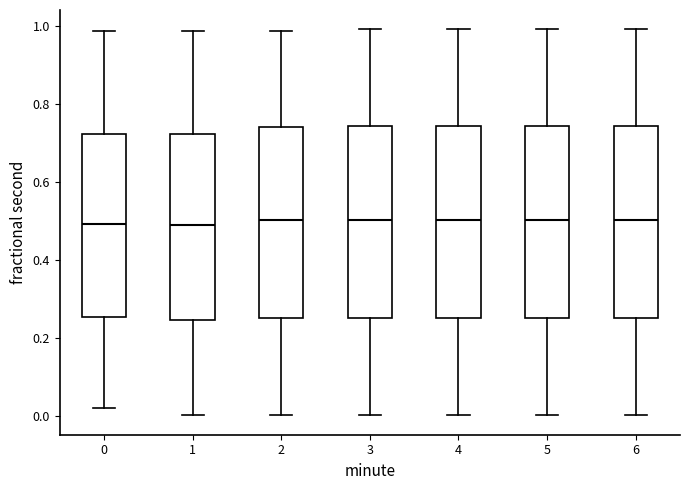

Reading left to right, read every box against the y-axis: the position of its median line, the range the box covers, and the ends of its whiskers. The values are not printed on the chart, so give them approximately, as read against the axis.

0: median 0.50, box 0.26 to 0.72, whiskers 0.02 to 0.98
1: median 0.50, box 0.24 to 0.72, whiskers 0.00 to 0.98
2: median 0.50, box 0.26 to 0.74, whiskers 0.00 to 0.98
3: median 0.50, box 0.26 to 0.74, whiskers 0.00 to 1.00
4: median 0.50, box 0.26 to 0.74, whiskers 0.00 to 1.00
5: median 0.50, box 0.26 to 0.74, whiskers 0.00 to 1.00
6: median 0.50, box 0.26 to 0.74, whiskers 0.00 to 1.00